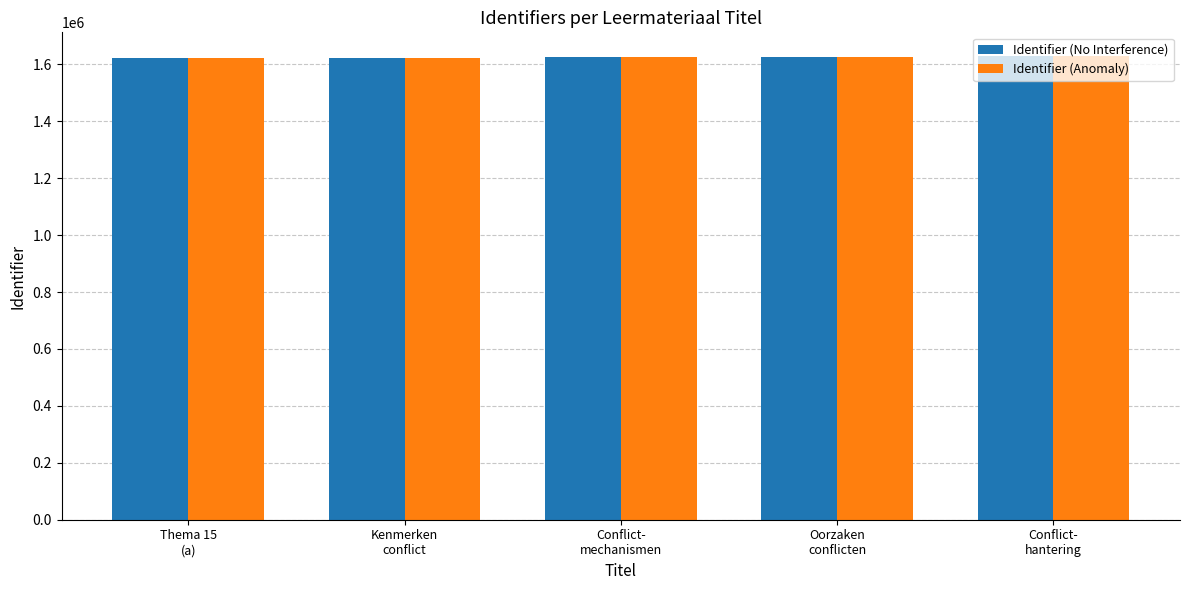

What is the highest value of the Identifier (No Interference) series?

1631203